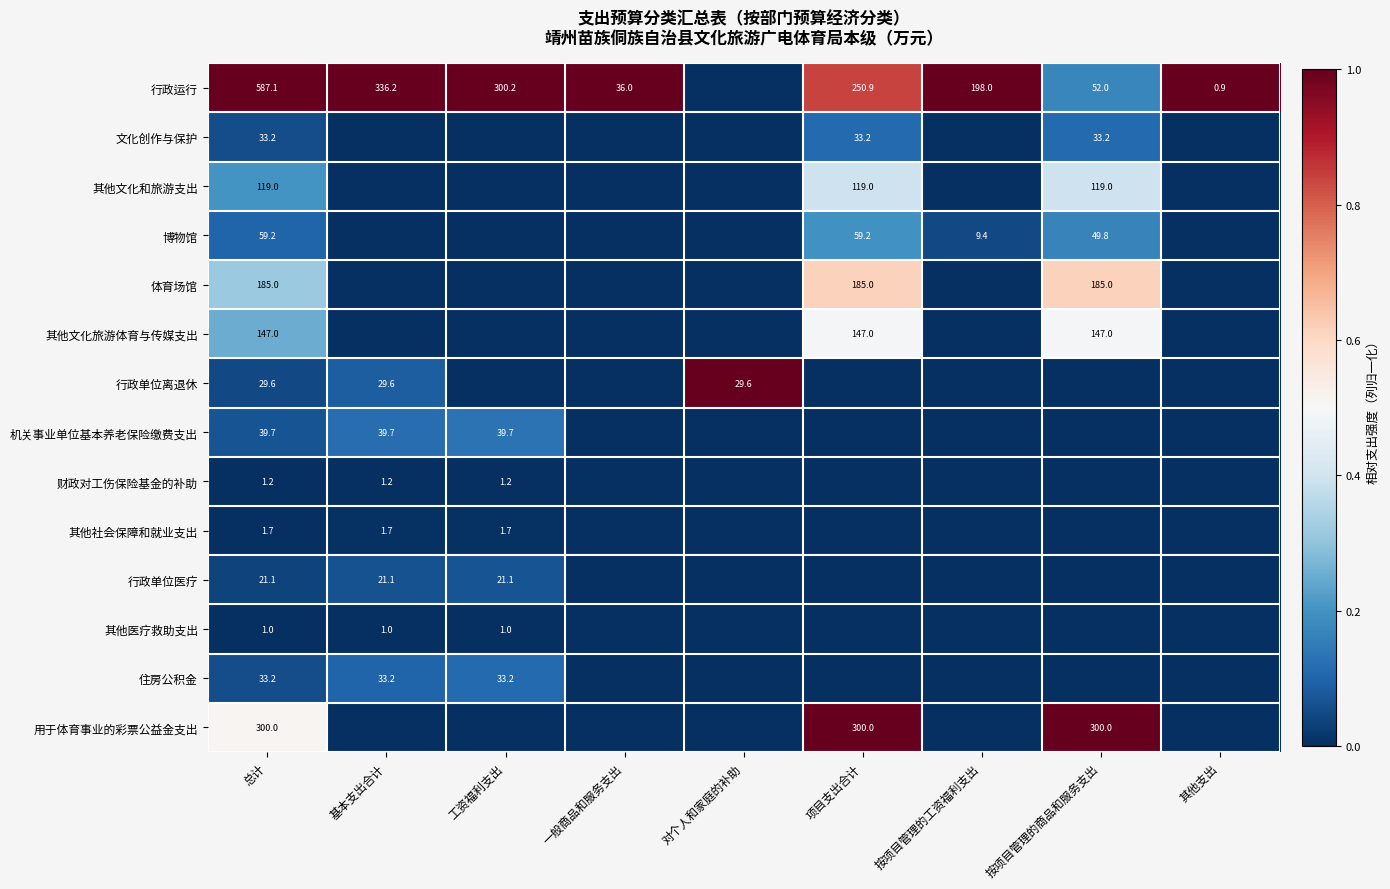

True or false: 其他医疗救助支出 has a value of 1.6 at 工资福利支出.

False